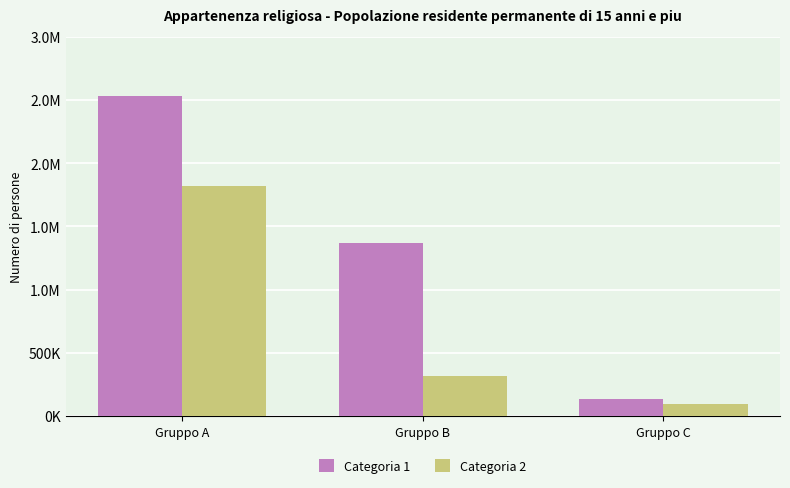

Are the bars grouped side by side (vs. stacked)?

Yes